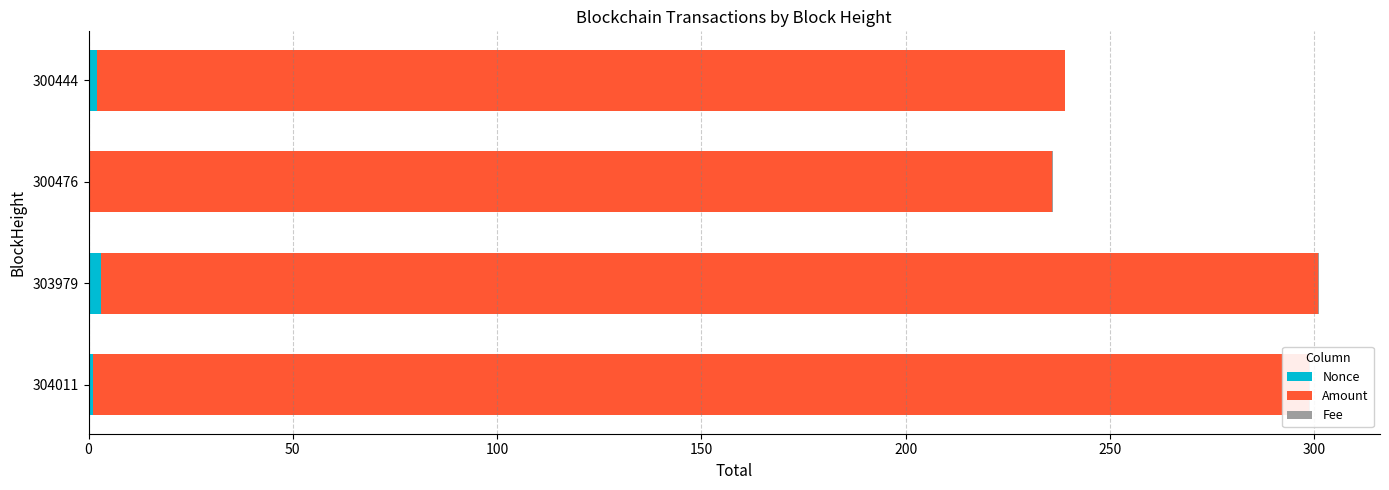

Is it true that Fee equals 0.2 at 304011?

True